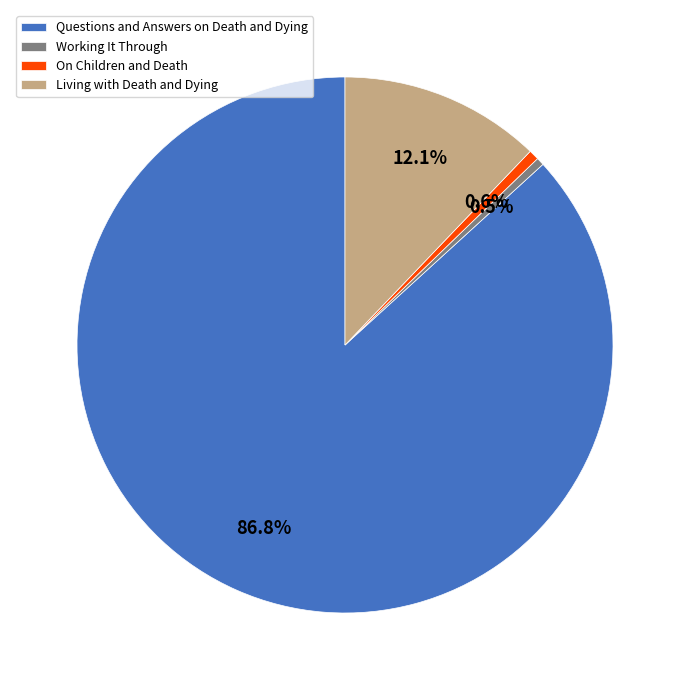

What is the ratio of the value at Questions and Answers on Death and Dying to the value at On Children and Death?

141.2